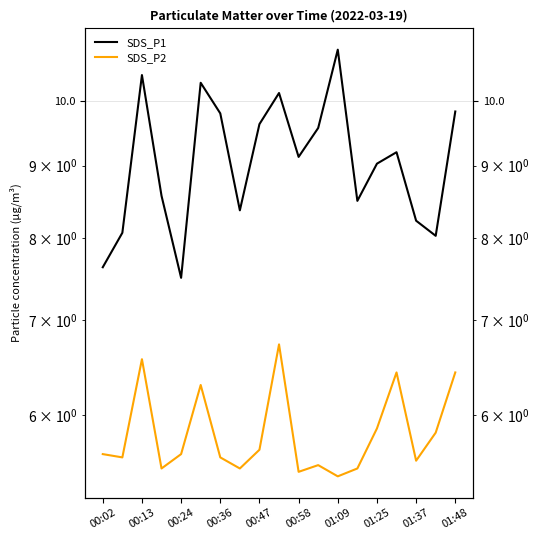

True or false: SDS_P2 has a value of 3.9 at 01:37.

False